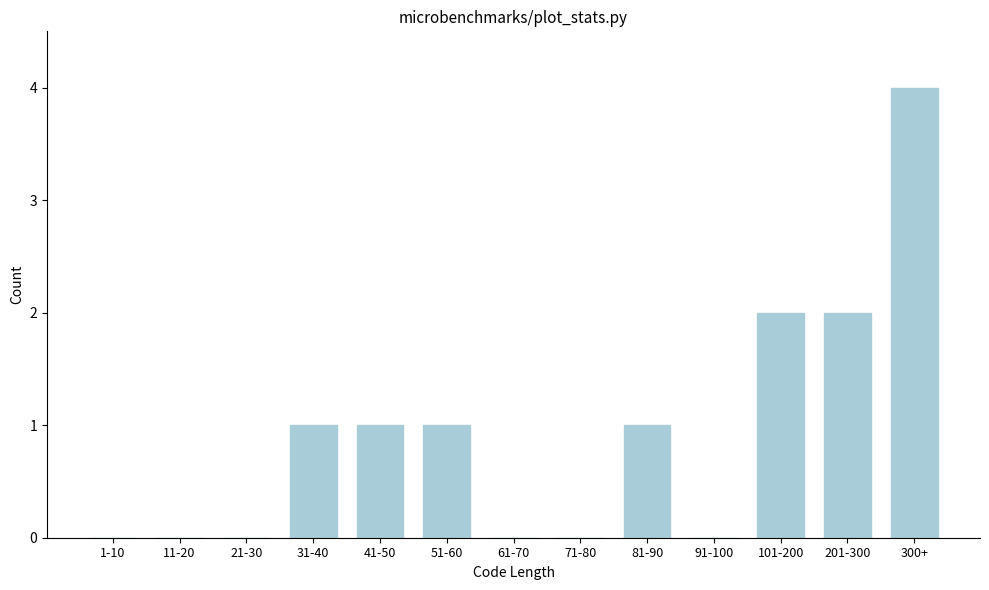

Reading right to left, list all the values displayed in this chart.

300+=4	201-300=2	101-200=2	91-100=0	81-90=1	71-80=0	61-70=0	51-60=1	41-50=1	31-40=1	21-30=0	11-20=0	1-10=0